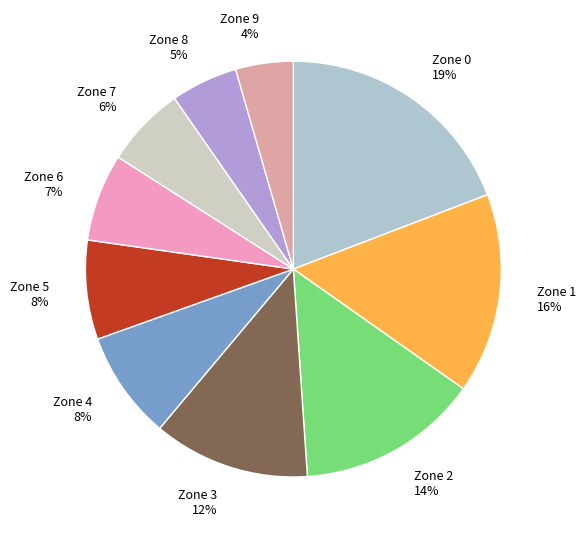

How many segments does this pie chart have?

10